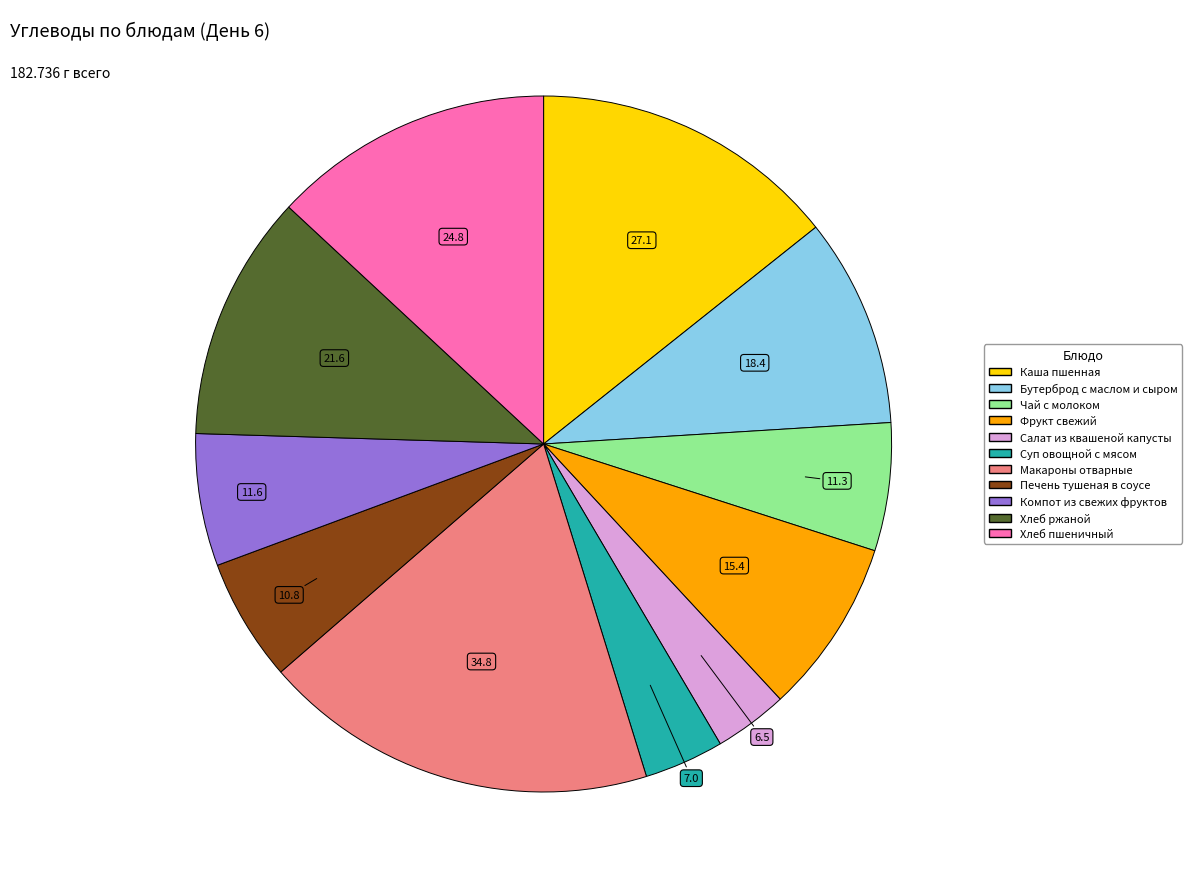

Do Суп овощной с мясом and Каша пшенная together represent more than half of the pie?

No